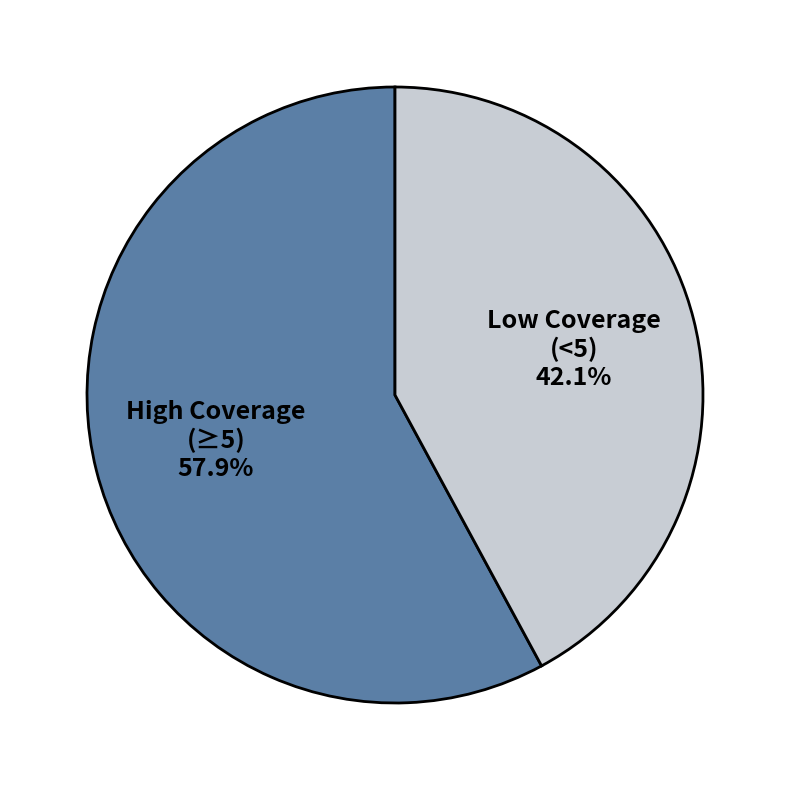

Approximately how many times larger is the value at High Coverage (≥5) compared to Low Coverage (<5)?

1.4